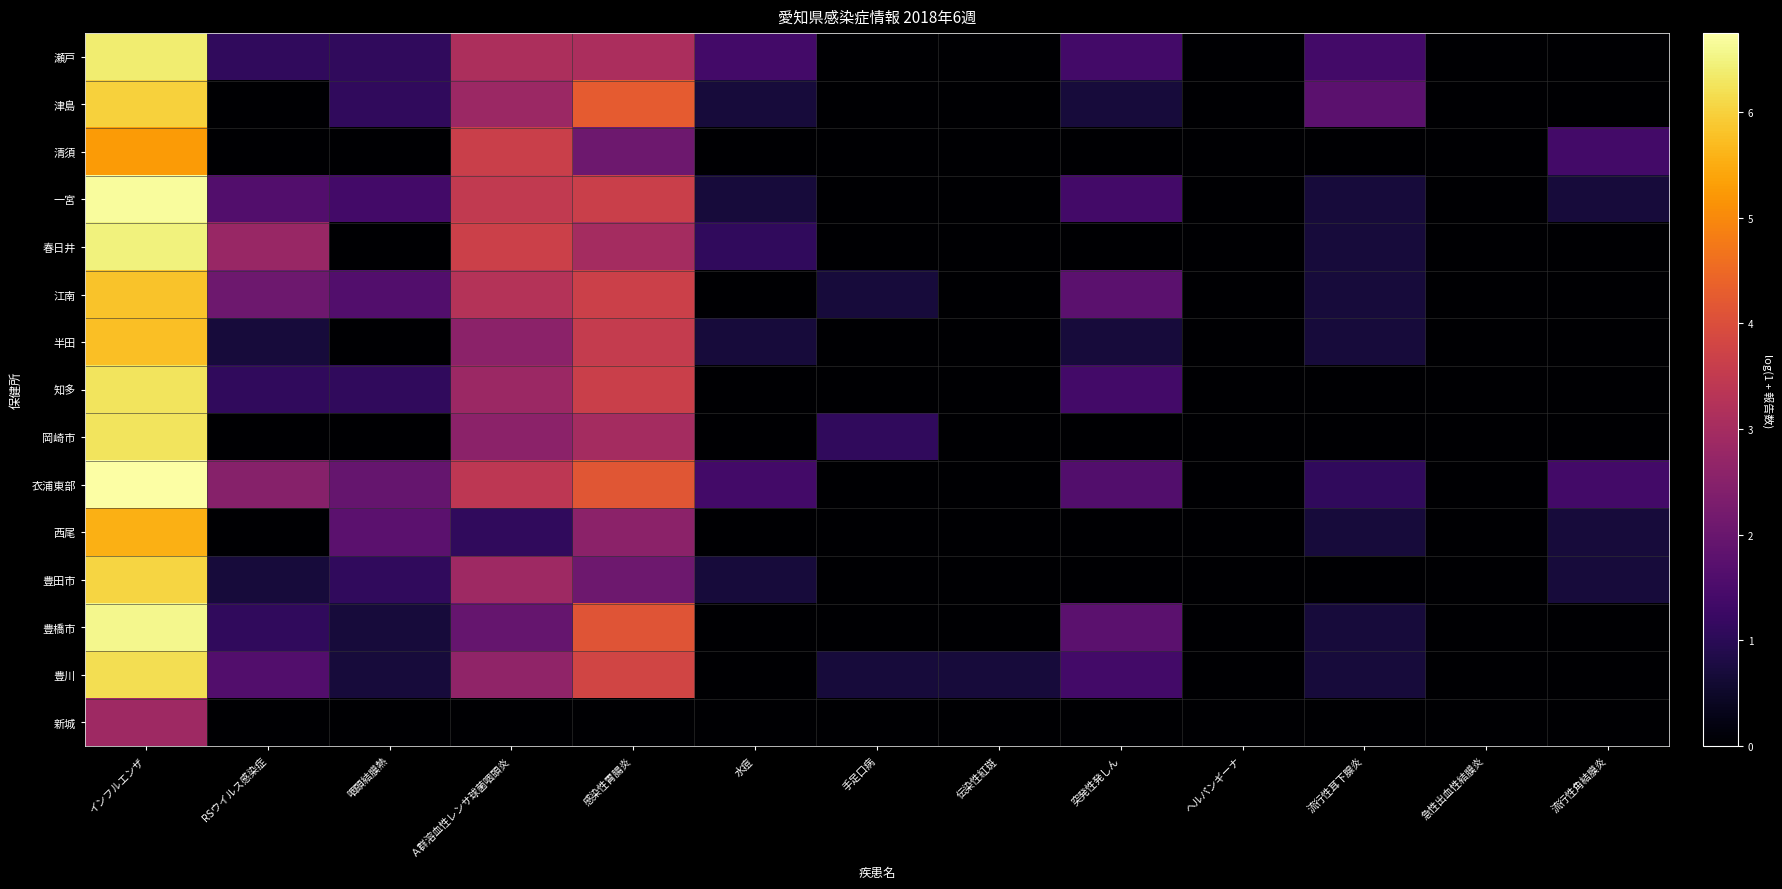

How many values in the 春日井 series exceed 0?

6